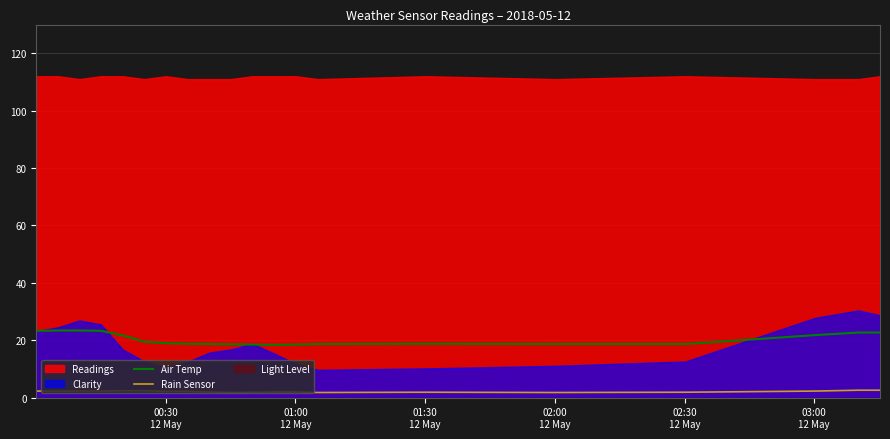

True or false: Rain Sensor and Air Temp cross at least once.

False